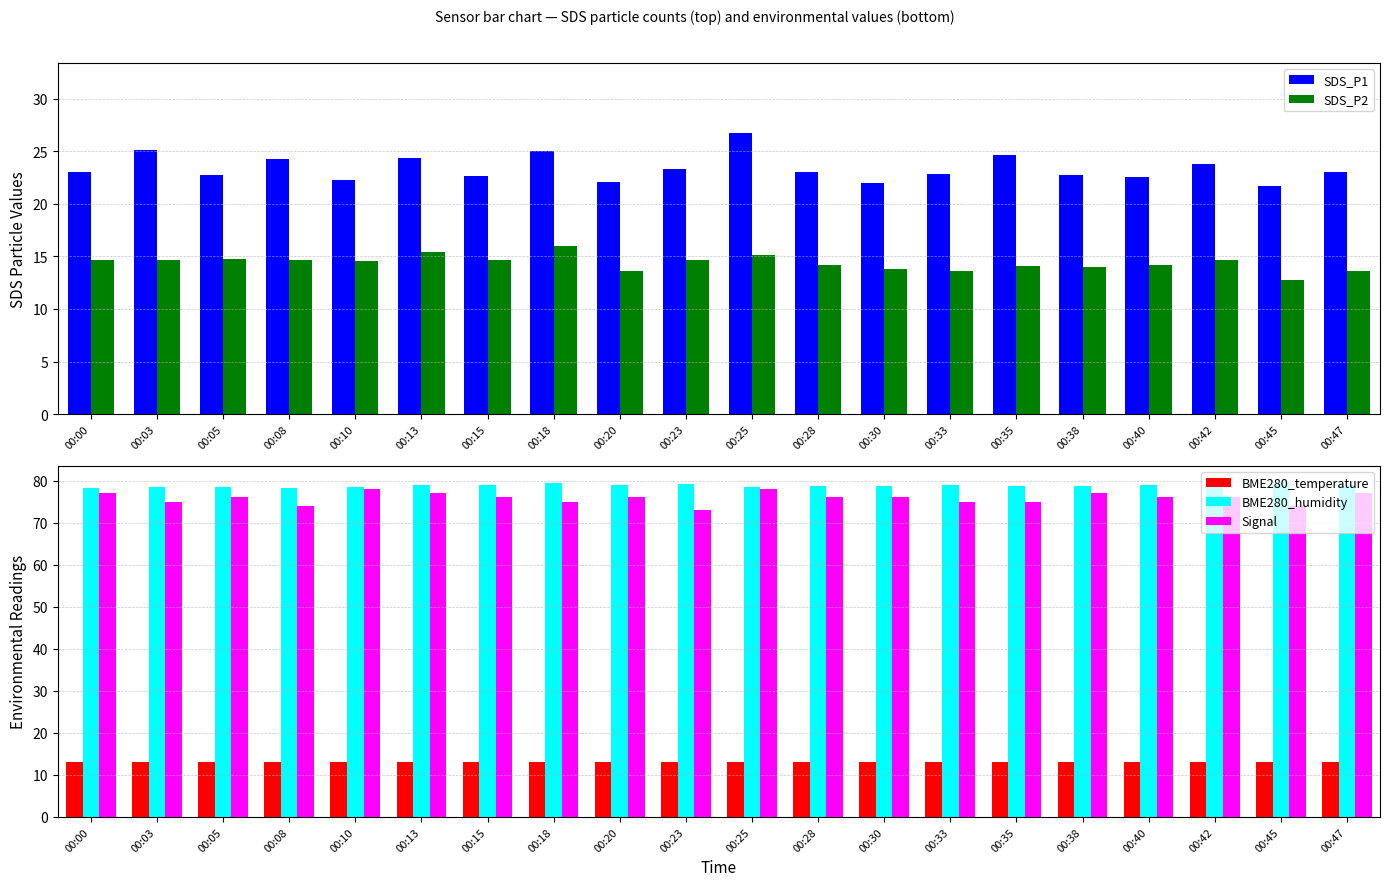

What is the value of the SDS_P2 bar at the 13th from the left?

13.8